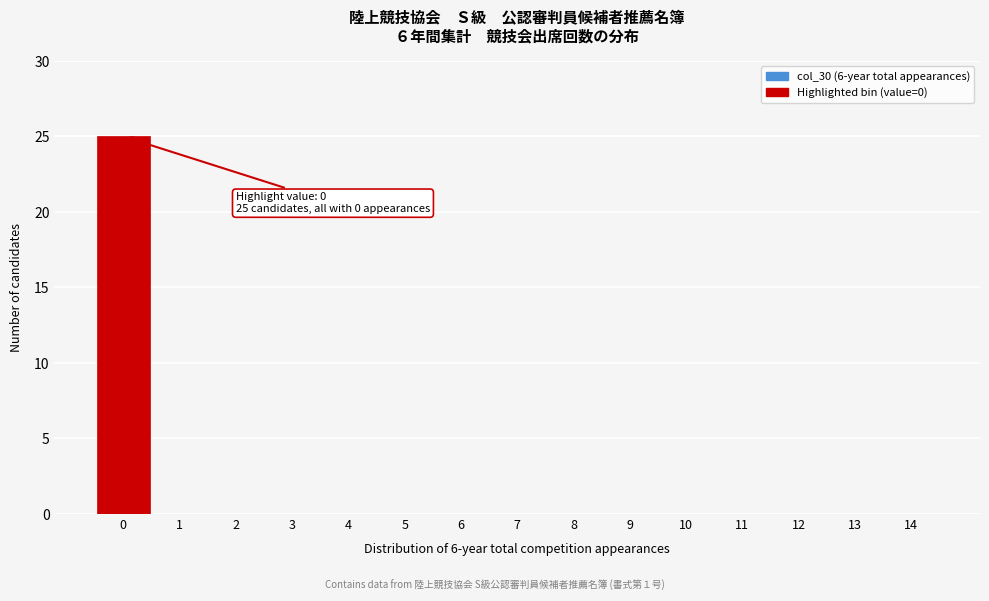

Reading left to right, what are all the values shown in this chart?

0=25	1=0	2=0	3=0	4=0	5=0	6=0	7=0	8=0	9=0	10=0	11=0	12=0	13=0	14=0